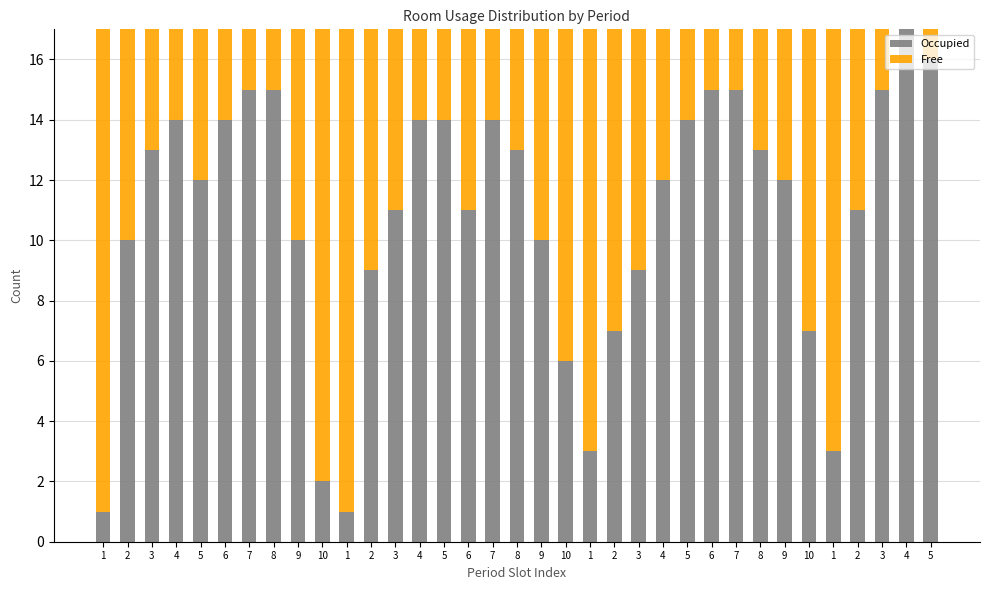

What are all the series names shown in the legend?

Occupied, Free